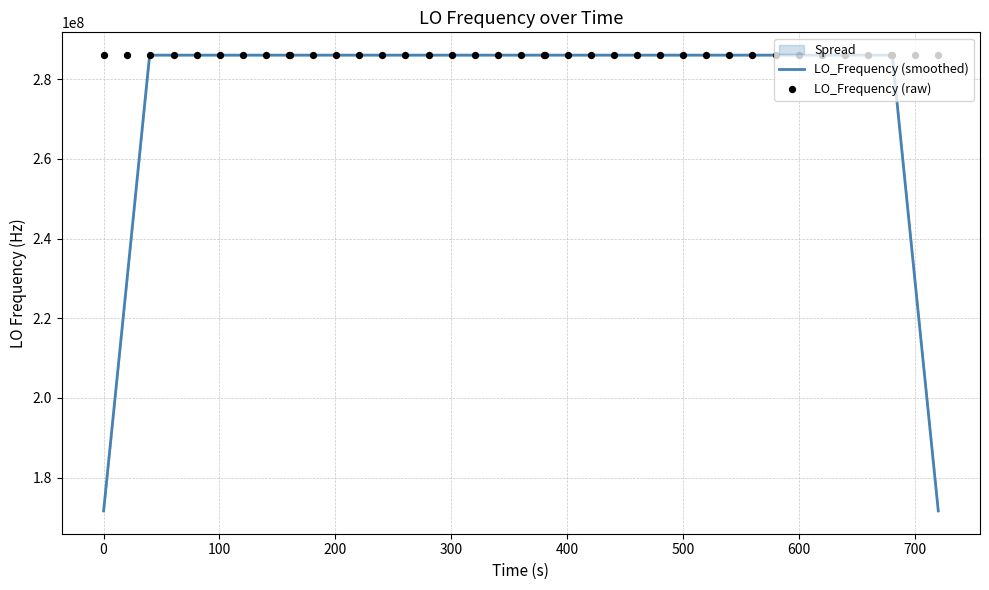

Which series has the largest total across all categories?

LO_Frequency (raw)